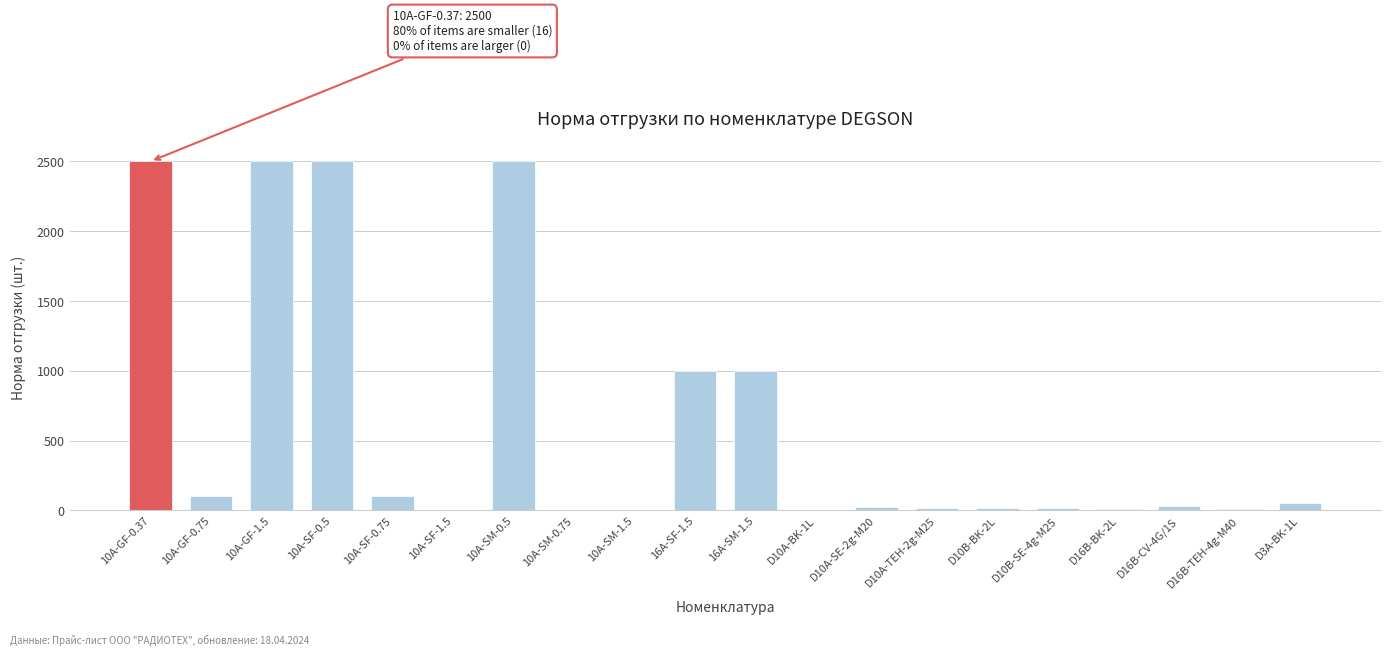

Between 16A-SM-1.5 and 10A-SM-0.75, which is larger?

16A-SM-1.5